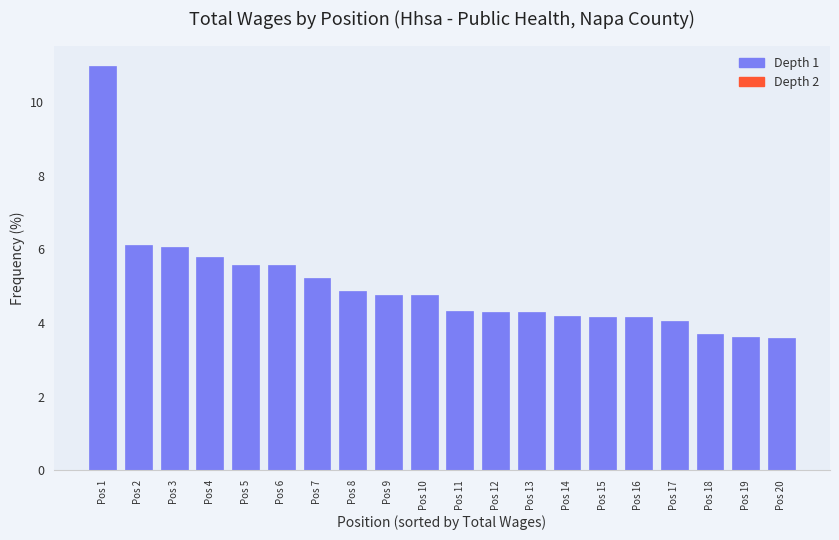

Which has a higher value, Pos 3 or Pos 17?

Pos 3